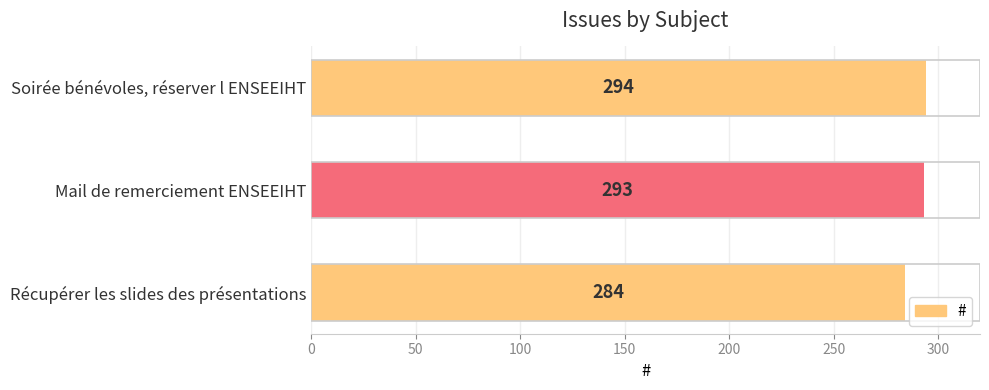

The value at Soirée bénévoles, réserver l ENSEEIHT is 294. True or false?

True